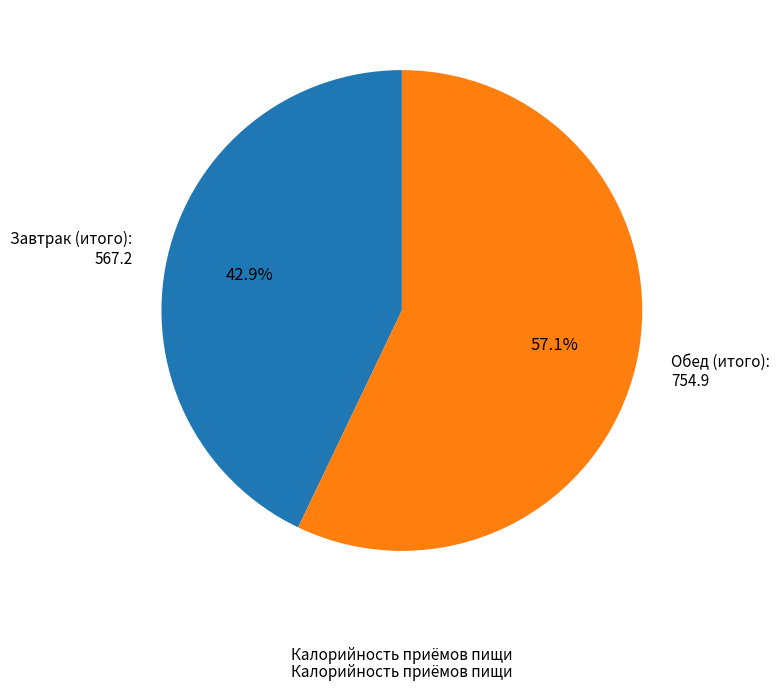

How many slices are in this pie chart?

2